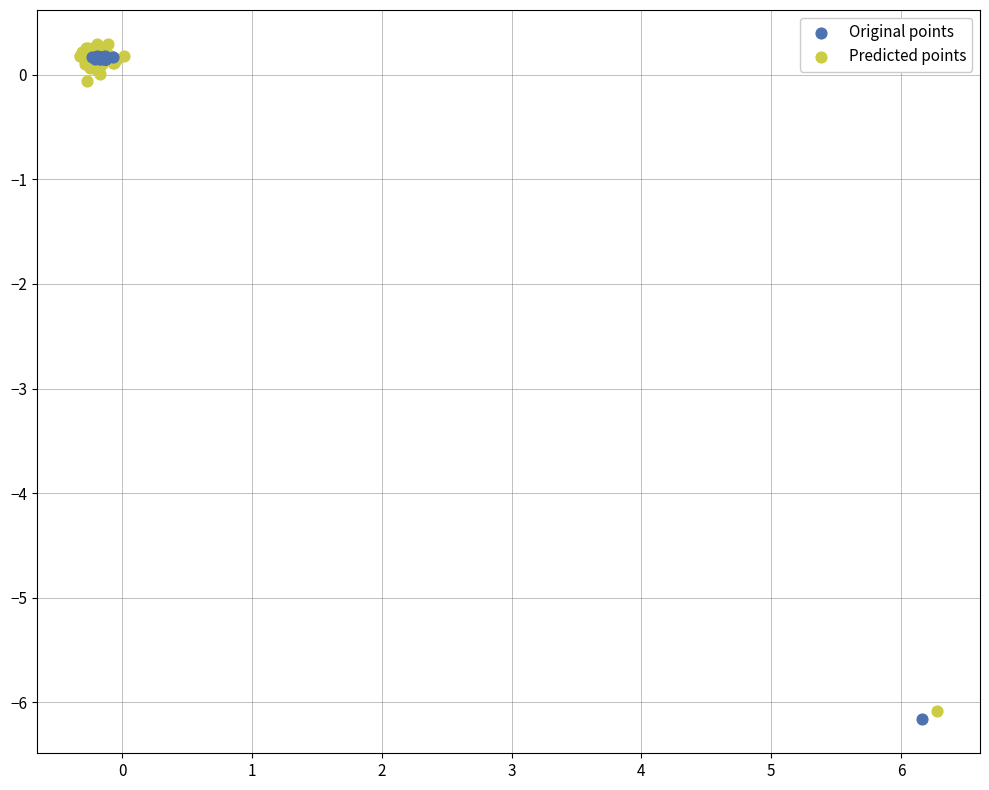

What are all the series names shown in the legend?

Original points, Predicted points